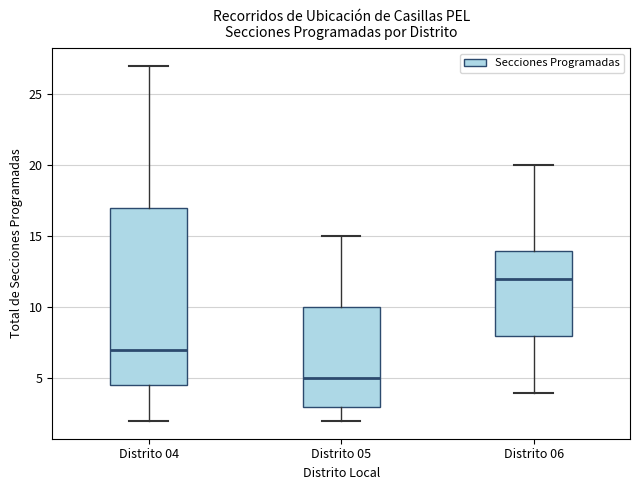

Reading left to right, read every box against the y-axis: the position of its median line, the range the box covers, and the ends of its whiskers. The values are not printed on the chart, so give them approximately, as read against the axis.

Distrito 04: median 7.0, box 4.5 to 17.0, whiskers 2.0 to 27.0
Distrito 05: median 5.0, box 3.0 to 10.0, whiskers 2.0 to 15.0
Distrito 06: median 12.0, box 8.0 to 14.0, whiskers 4.0 to 20.0